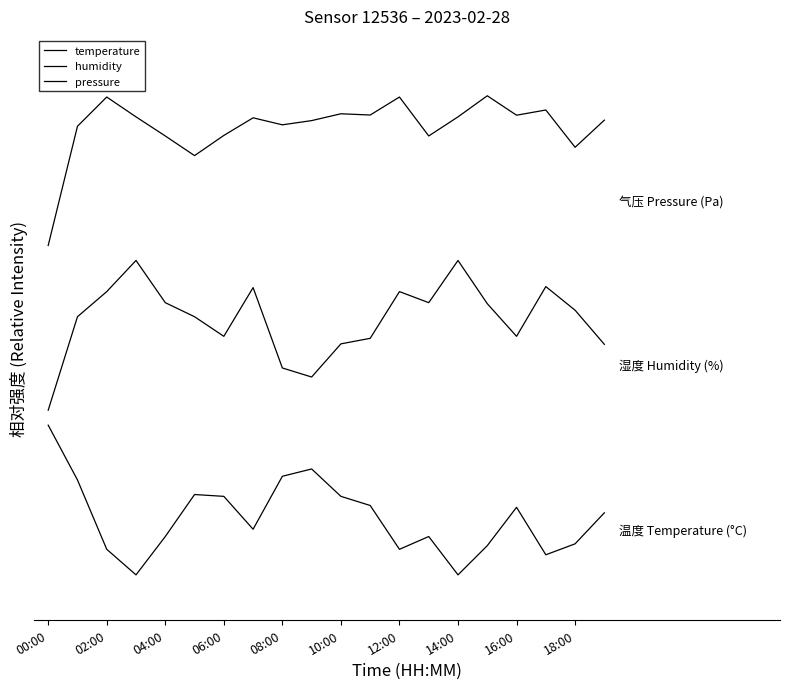

Is this an area chart (filled region under the line)?

No